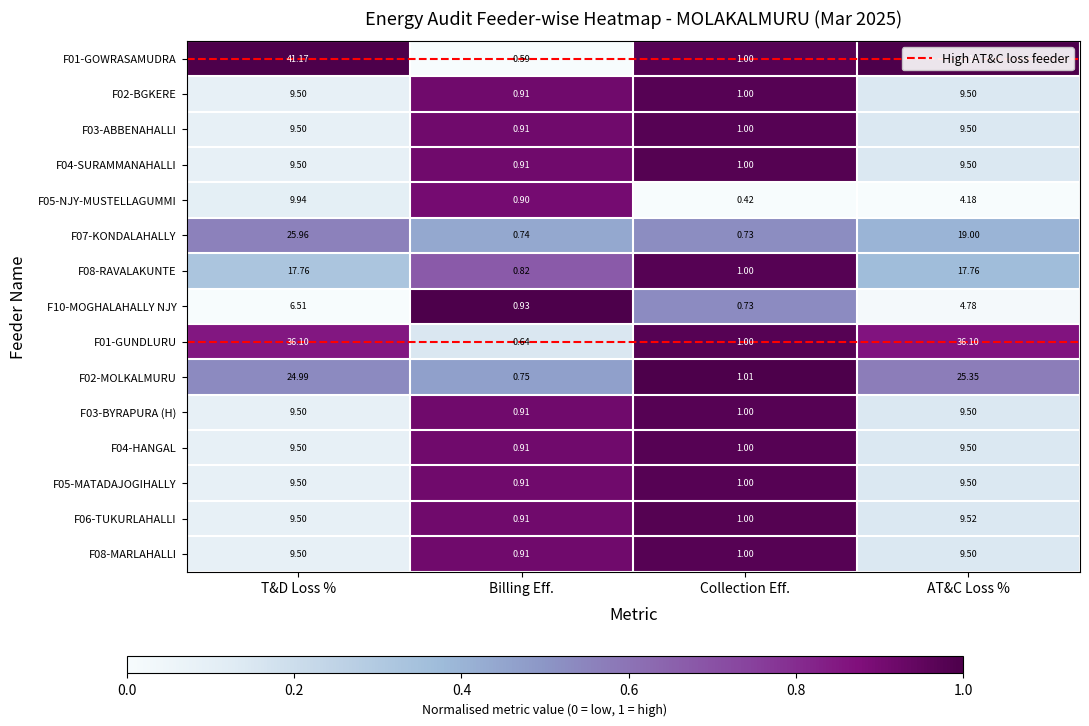

Which series has the largest range (max minus min)?

F01-GOWRASAMUDRA